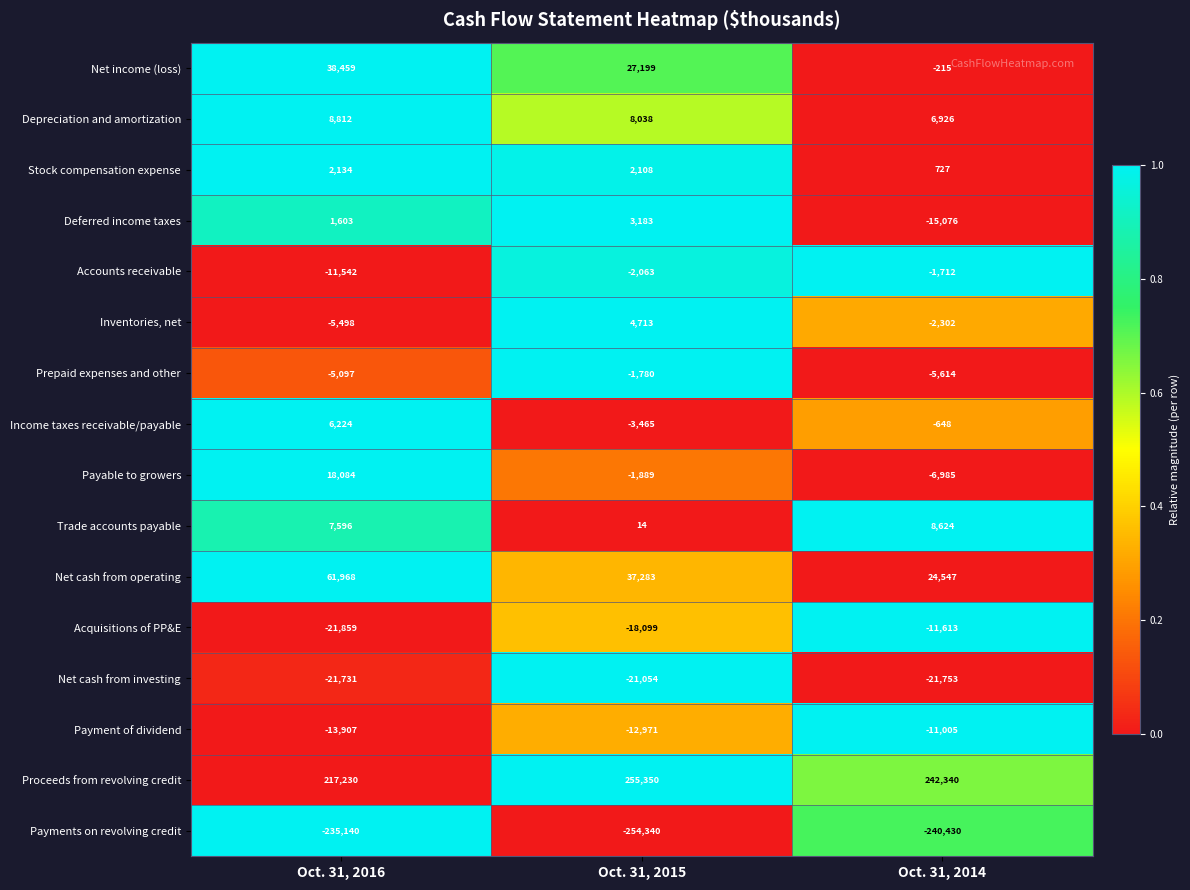

What is the average value of the Accounts receivable series?

-5106